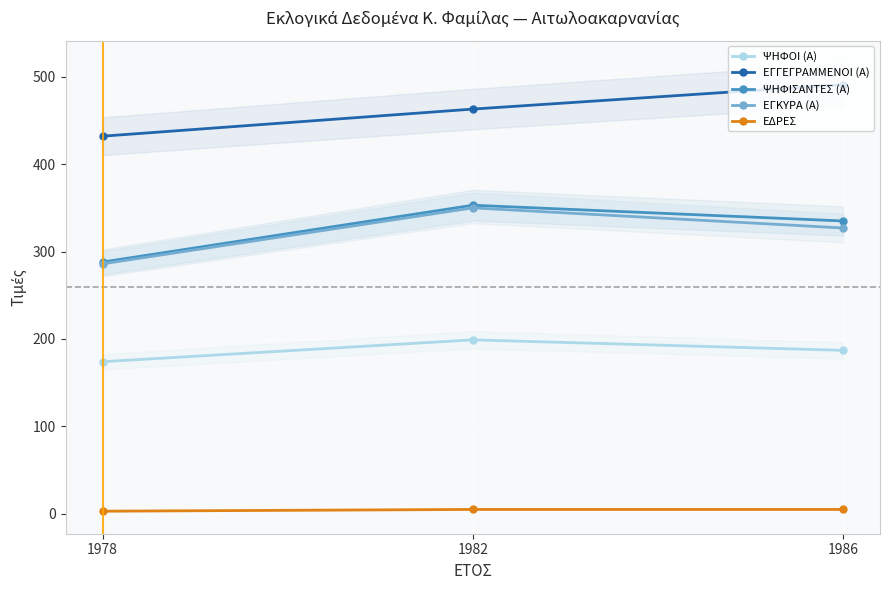

List the series in order of their peak value, lowest first.

ΕΔΡΕΣ, ΨΗΦΟΙ (Α), ΕΓΚΥΡΑ (Α), ΨΗΦΙΣΑΝΤΕΣ (Α), ΕΓΓΕΓΡΑΜΜΕΝΟΙ (Α)